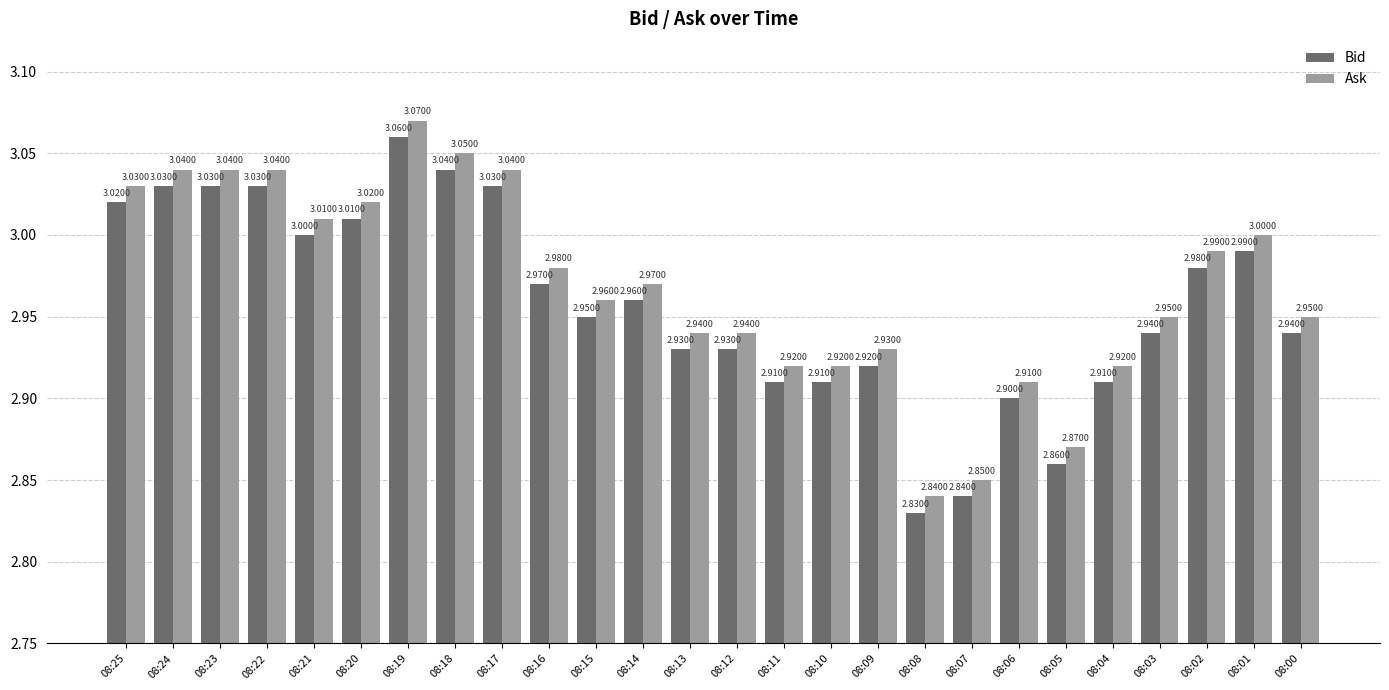

Which series has the largest total across all categories?

Ask